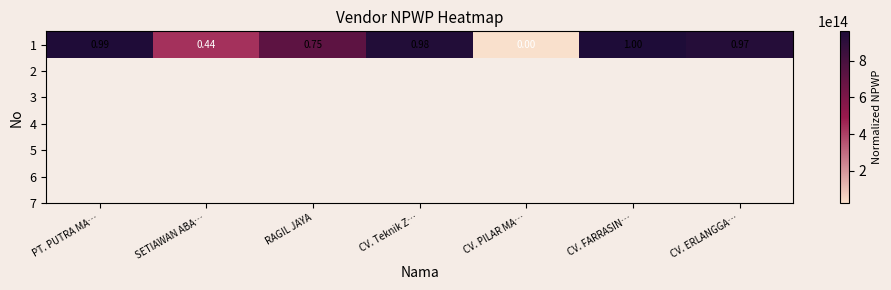

What is the smallest value displayed?

22972608602000